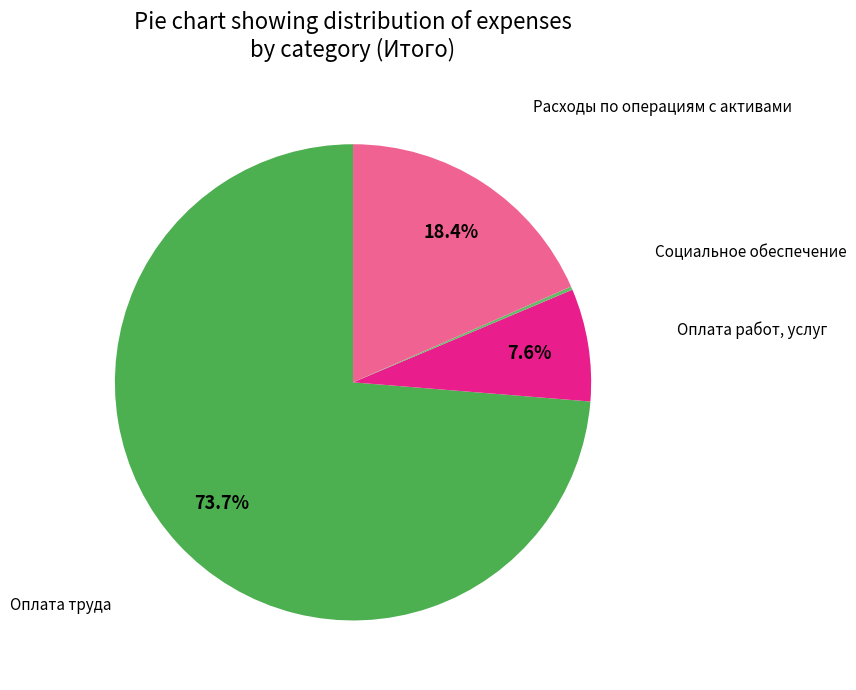

Which category has the biggest portion of the pie?

Оплата труда